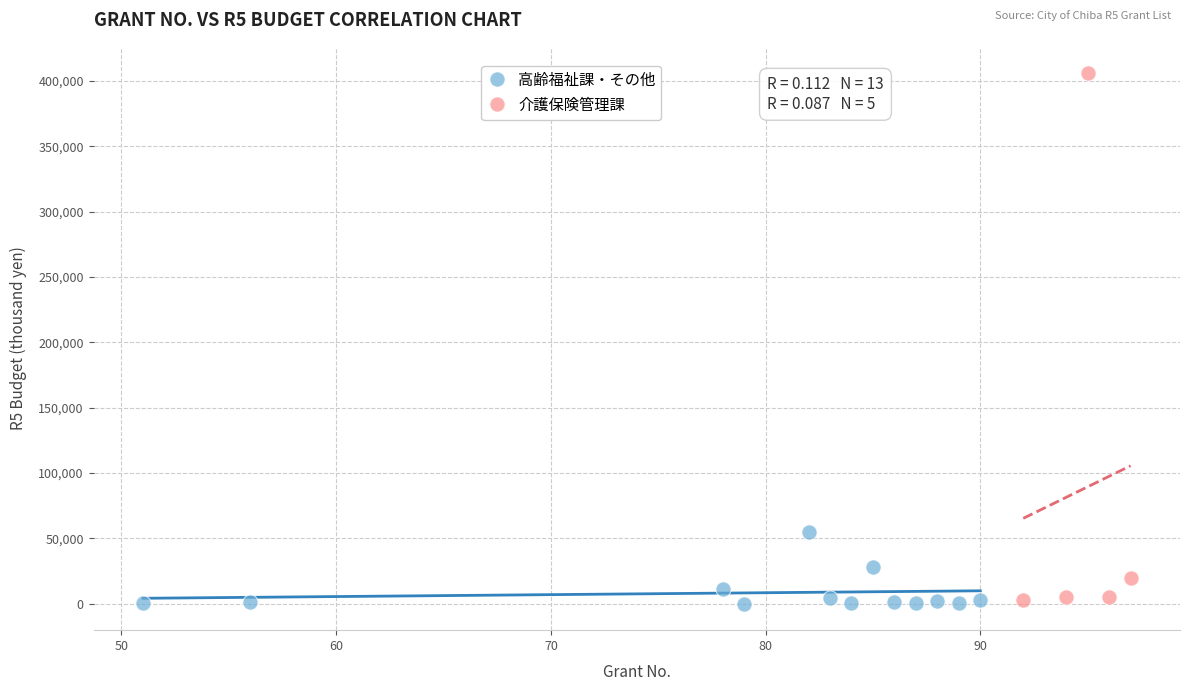

Which series reaches the maximum Y coordinate?

介護保険管理課